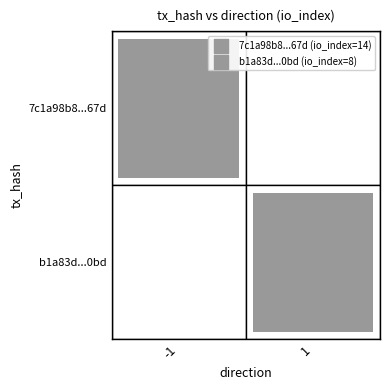

Between io_index and direction, which is larger?

io_index